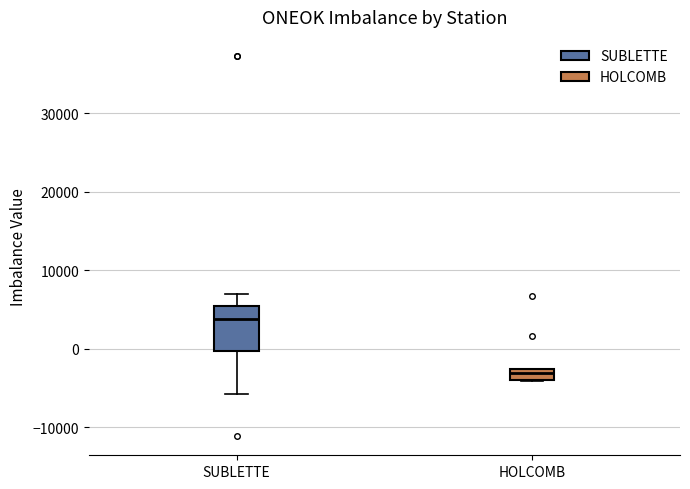

Which box is the tallest, from its lower edge to its upper edge?

SUBLETTE